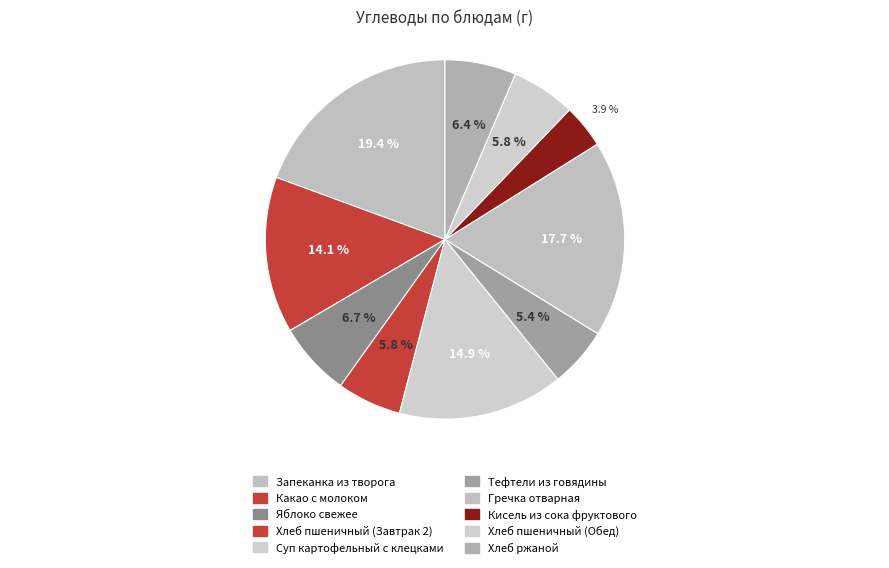

How much of the chart is everything except Хлеб пшеничный (Завтрак 2)?

94.2%